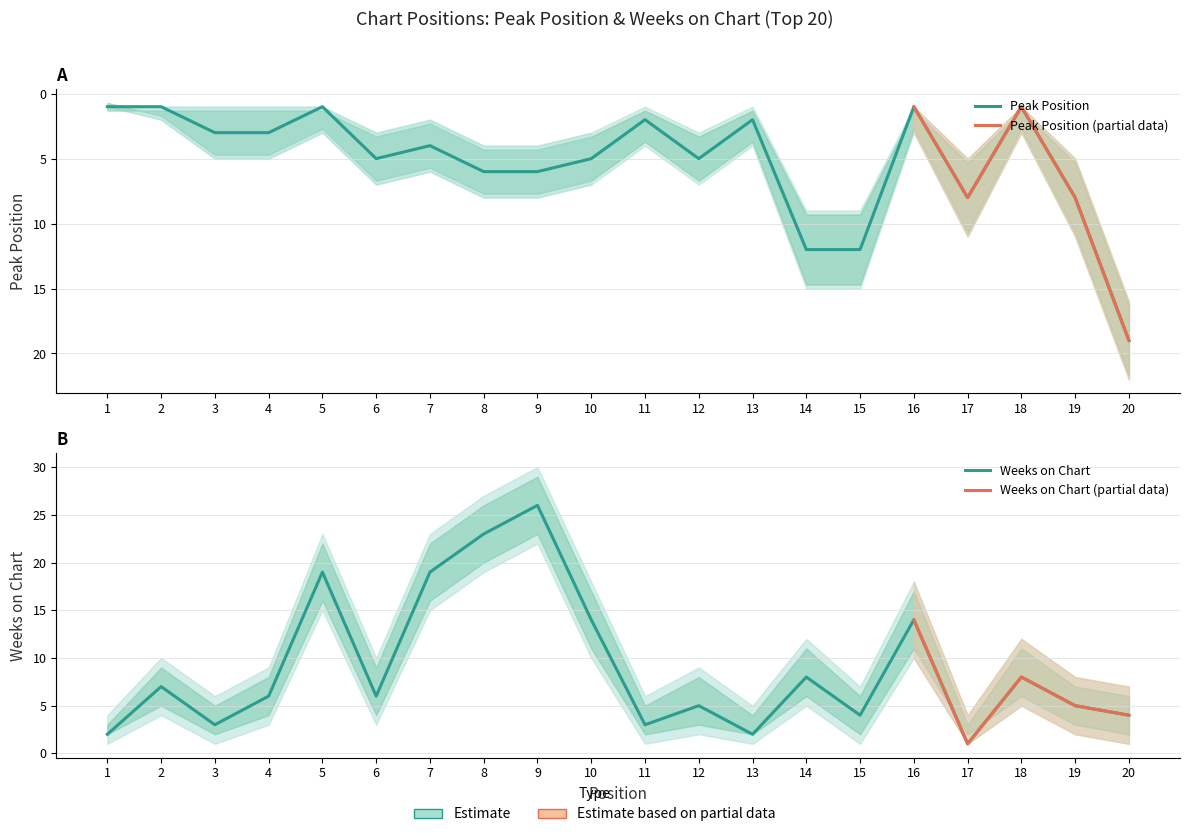

Which series has the largest total across all categories?

Weeks on Chart